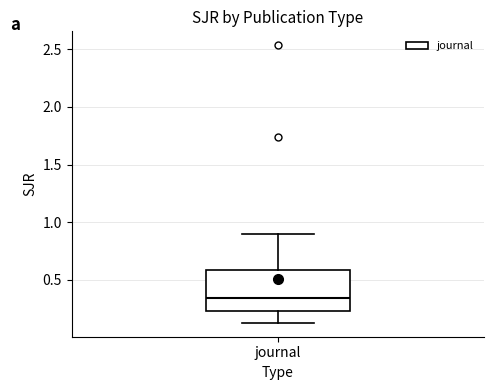

Read this box plot against the y-axis: the position of the median line, the range covered by the box, and the ends of both whiskers. The values are not printed on the chart, so give them approximately, as read against the axis.

median 0.35, box 0.25 to 0.60, whiskers 0.15 to 0.90